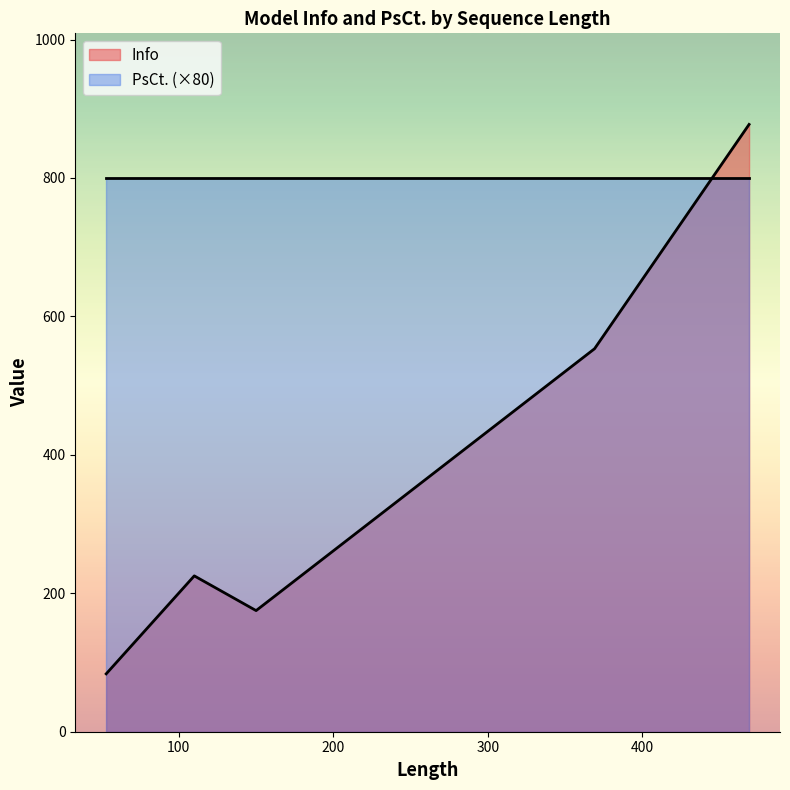

What is the difference between the maximum and second lowest values in the Info series?

702.4